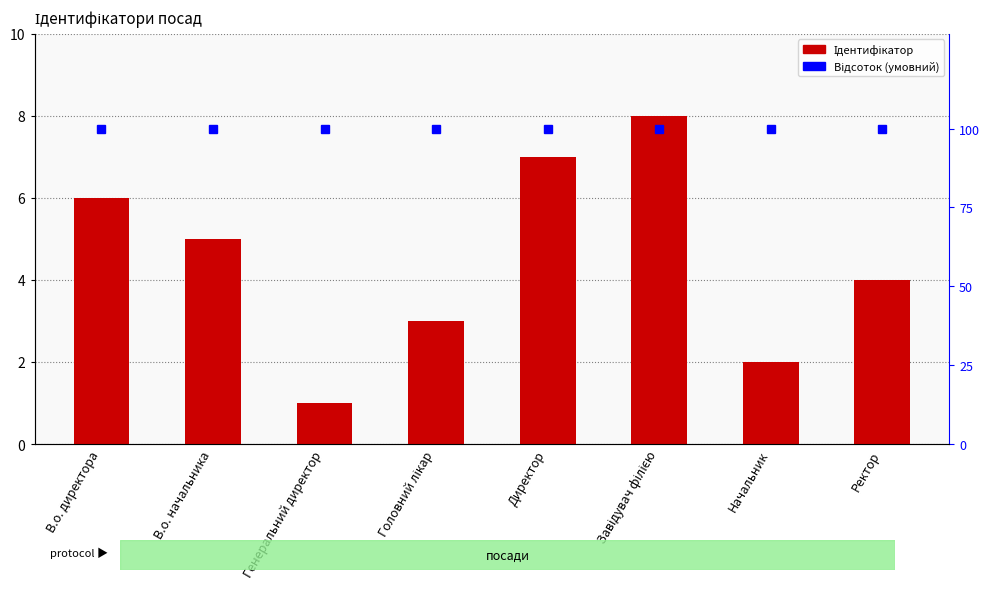

Between Начальник and В.о. начальника, which is larger?

В.о. начальника